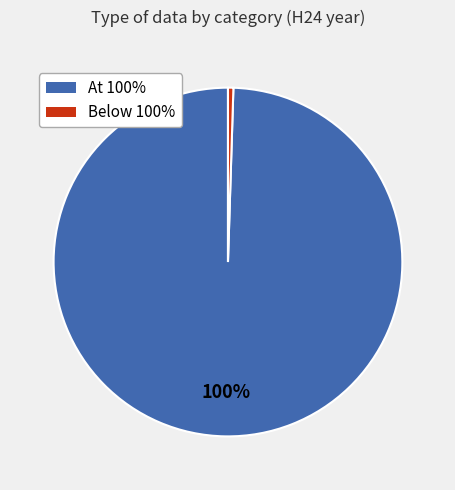

Does any single category account for the majority?

Yes